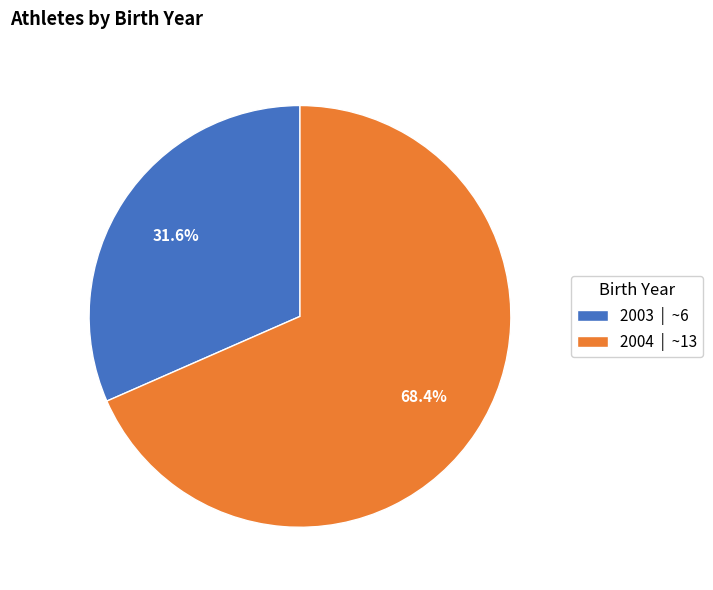

To the nearest percent, what is the difference between the largest and smallest slice percentages?

37%